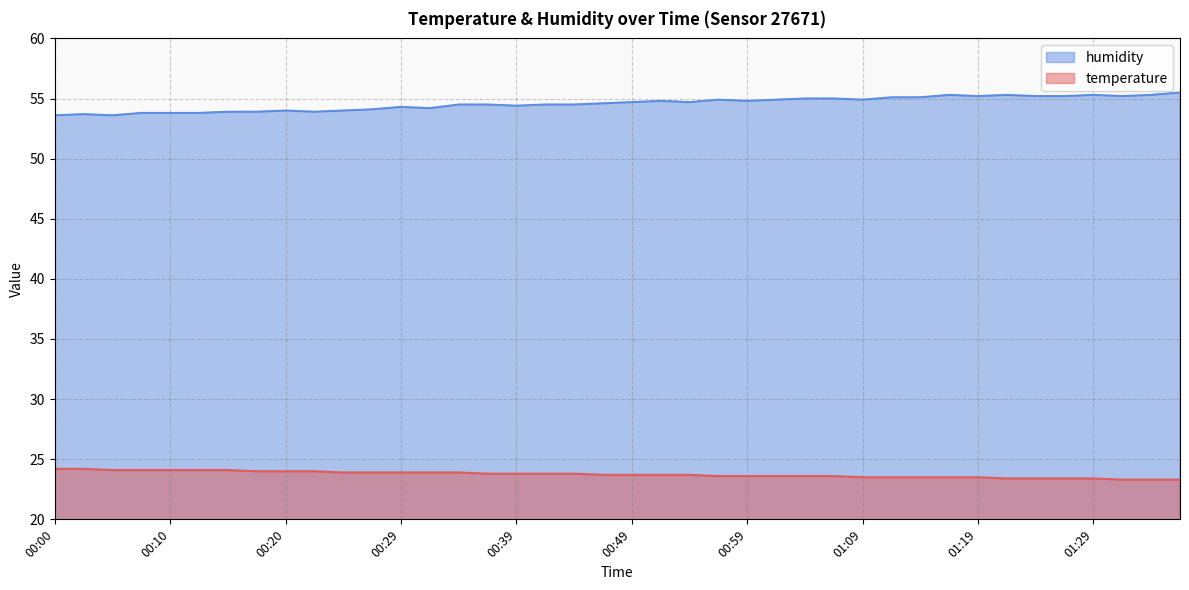

What is the difference between the second highest and minimum values in the humidity series?

1.7